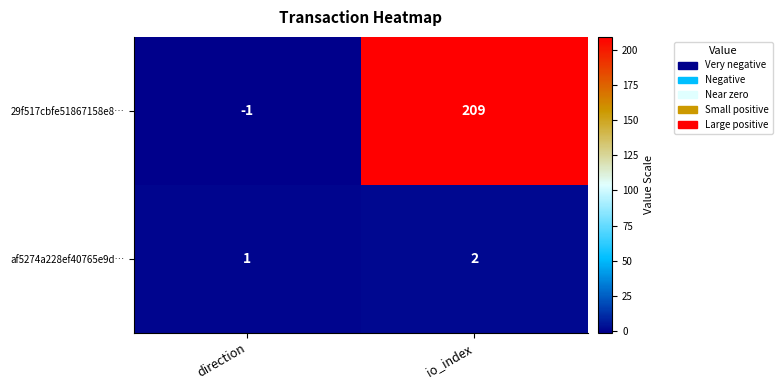

Reading right to left, list all the values displayed in this chart.

29f517cbfe51867158e8…: 209	-1
af5274a228ef40765e9d…: 2	1